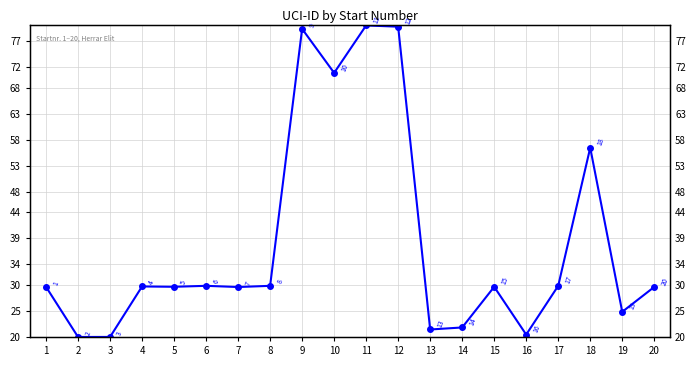

Does the chart have visible grid lines?

Yes